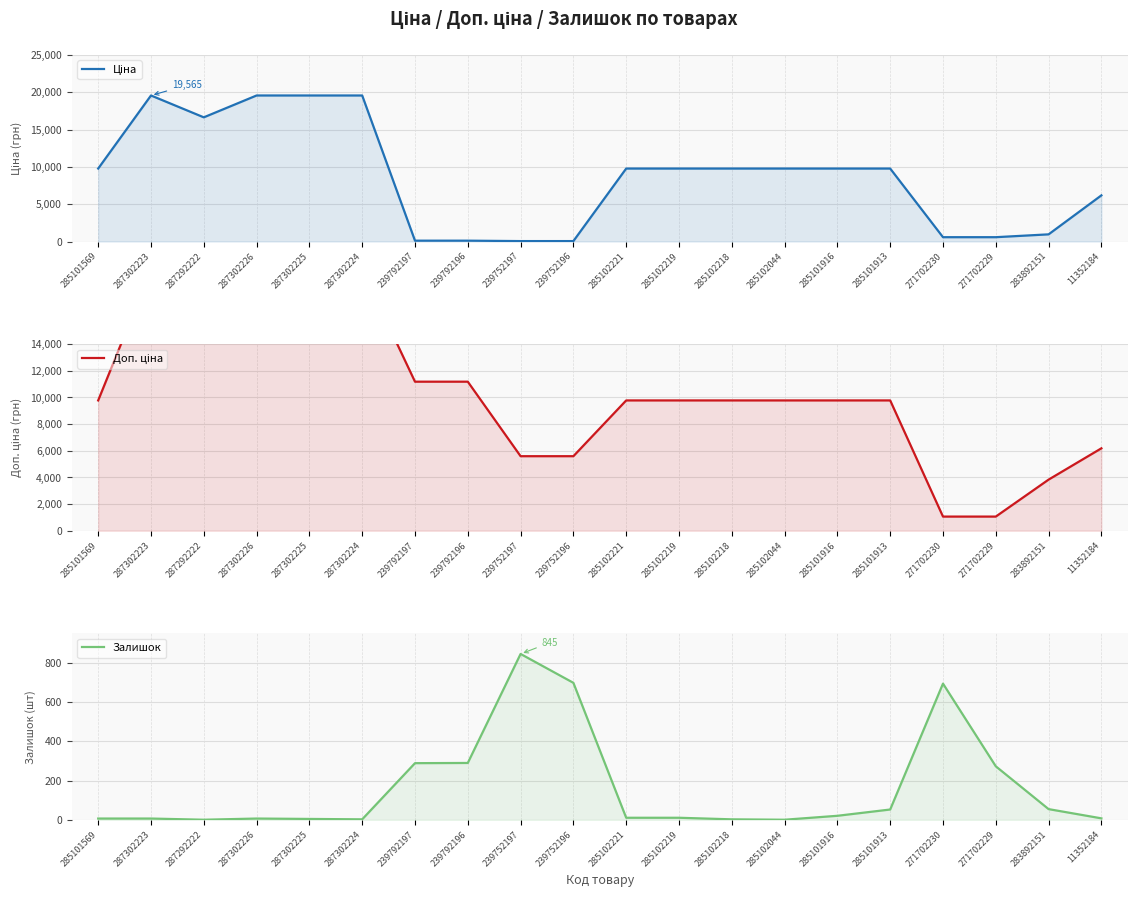

Reading left to right, transcribe all the data shown in this chart.

Ціна: 285101569=9775.5	287302223=19564.9	287292222=16636.8	287302226=19564.9	287302225=19564.9	287302224=19564.9	239792197=111.8	239792196=111.8	239752197=55.9	239752196=55.9	285102221=9775.5	285102219=9775.5	285102218=9775.5	285102044=9775.5	285101916=9775.5	285101913=9775.5	271702230=578.1	271702229=578.1	283892151=958.4	11352184=6182.6
Доп. ціна: 285101569=9775.5	287302223=19564.9	287292222=16636.8	287302226=19564.9	287302225=19564.9	287302224=19564.9	239792197=11182.0	239792196=11182.0	239752197=5591.0	239752196=5591.0	285102221=9775.5	285102219=9775.5	285102218=9775.5	285102044=9775.5	285101916=9775.5	285101913=9775.5	271702230=1060.0	271702229=1060.0	283892151=3833.8	11352184=6182.6
Залишок: 285101569=7.0	287302223=7.0	287292222=1.0	287302226=7.0	287302225=5.0	287302224=3.0	239792197=289.0	239792196=290.0	239752197=845.0	239752196=698.0	285102221=11.0	285102219=11.0	285102218=3.0	285102044=1.0	285101916=21.0	285101913=53.0	271702230=694.0	271702229=273.0	283892151=55.0	11352184=8.0